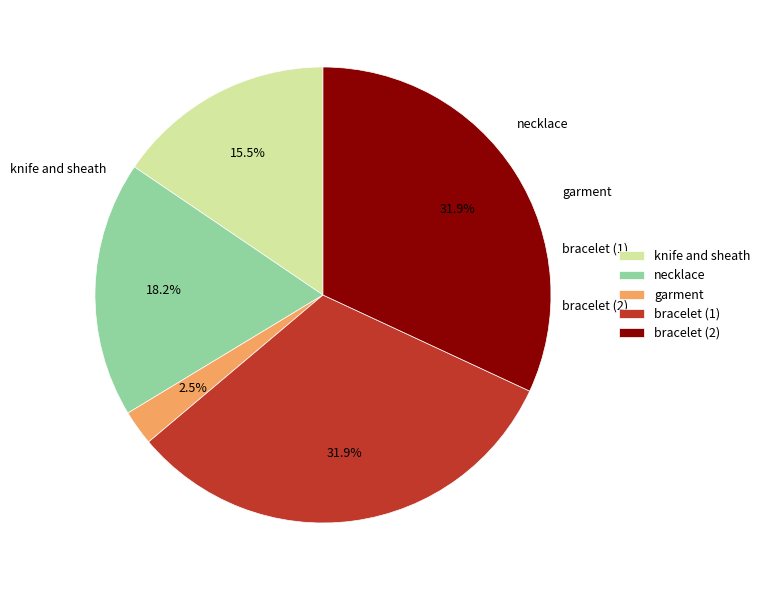

What is the ratio of the value at bracelet (2) to the value at bracelet (1)?

1.0